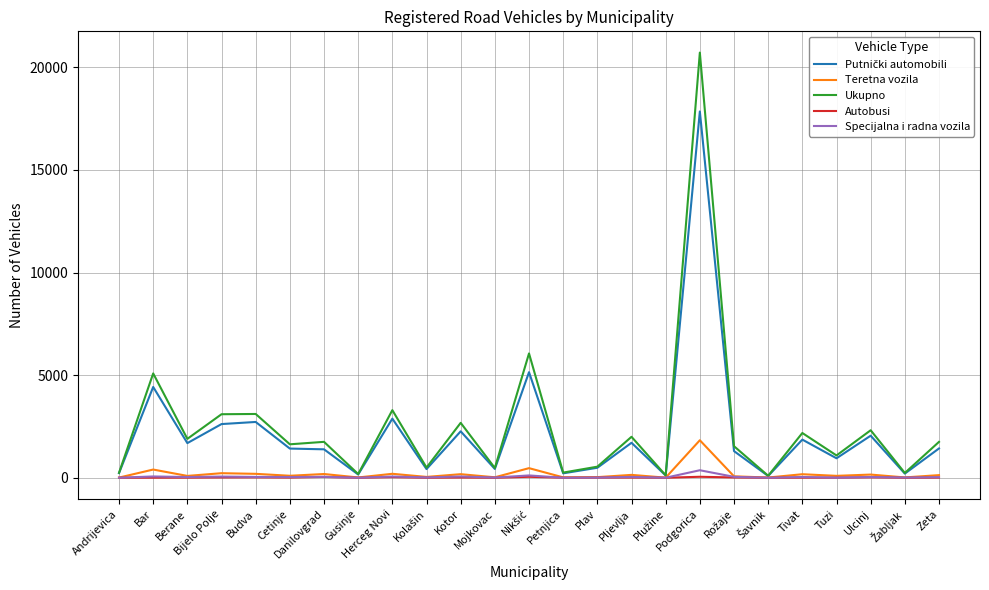

What is the maximum value shown in the chart?

20718